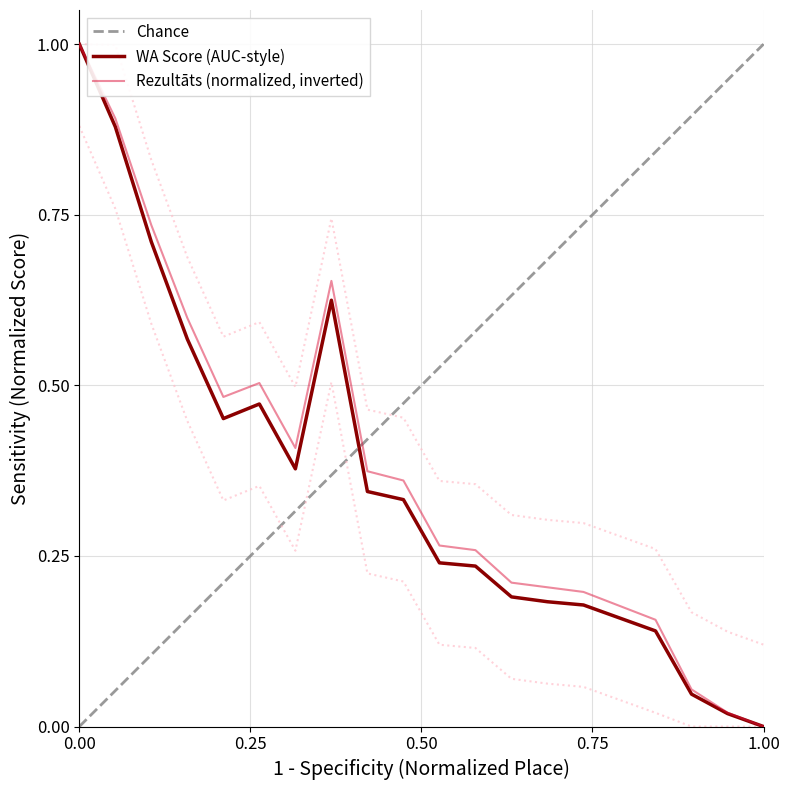

Does the chart display data point markers on the line(s)?

No